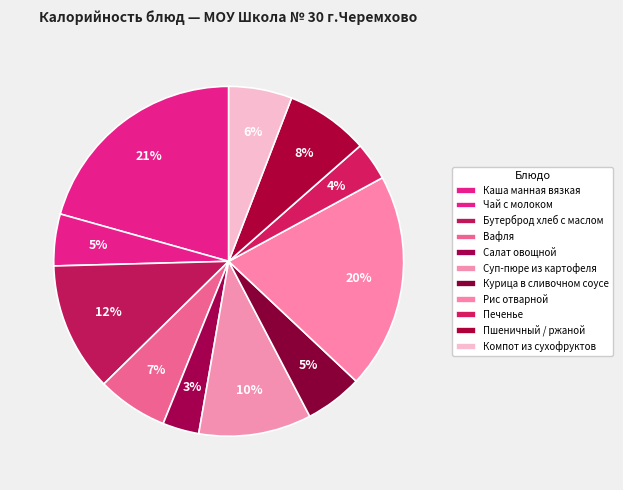

Between Курица в сливочном соусе and Суп-пюре из картофеля, which is larger?

Суп-пюре из картофеля